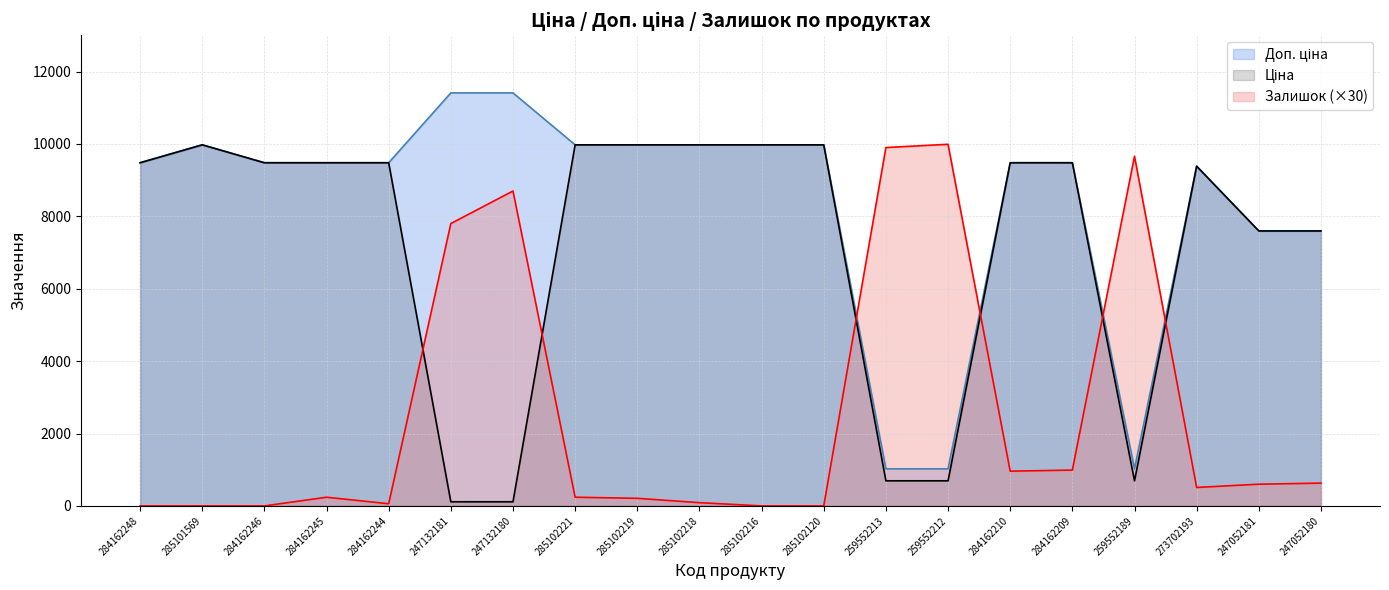

How many intersections are there between Залишок and Ціна?

6